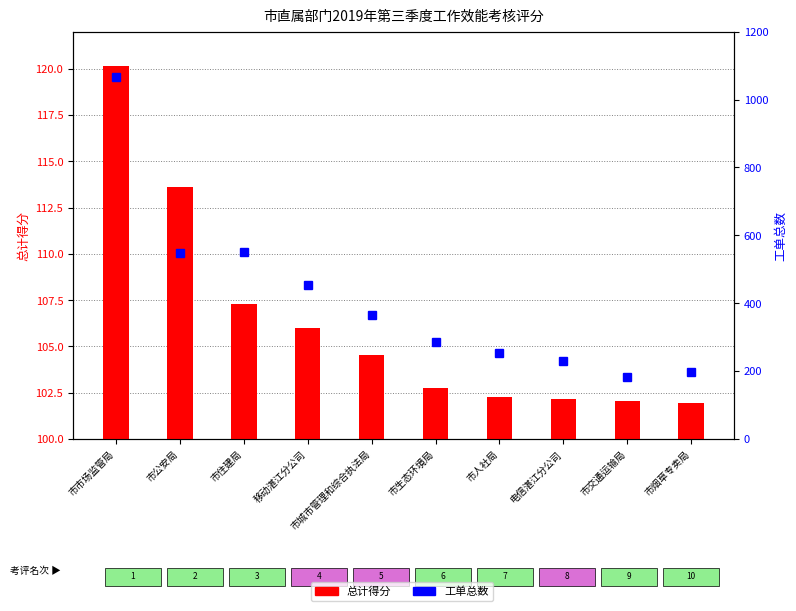

The 总计得分 series shows 102.7 at 市生态环境局. True or false?

True